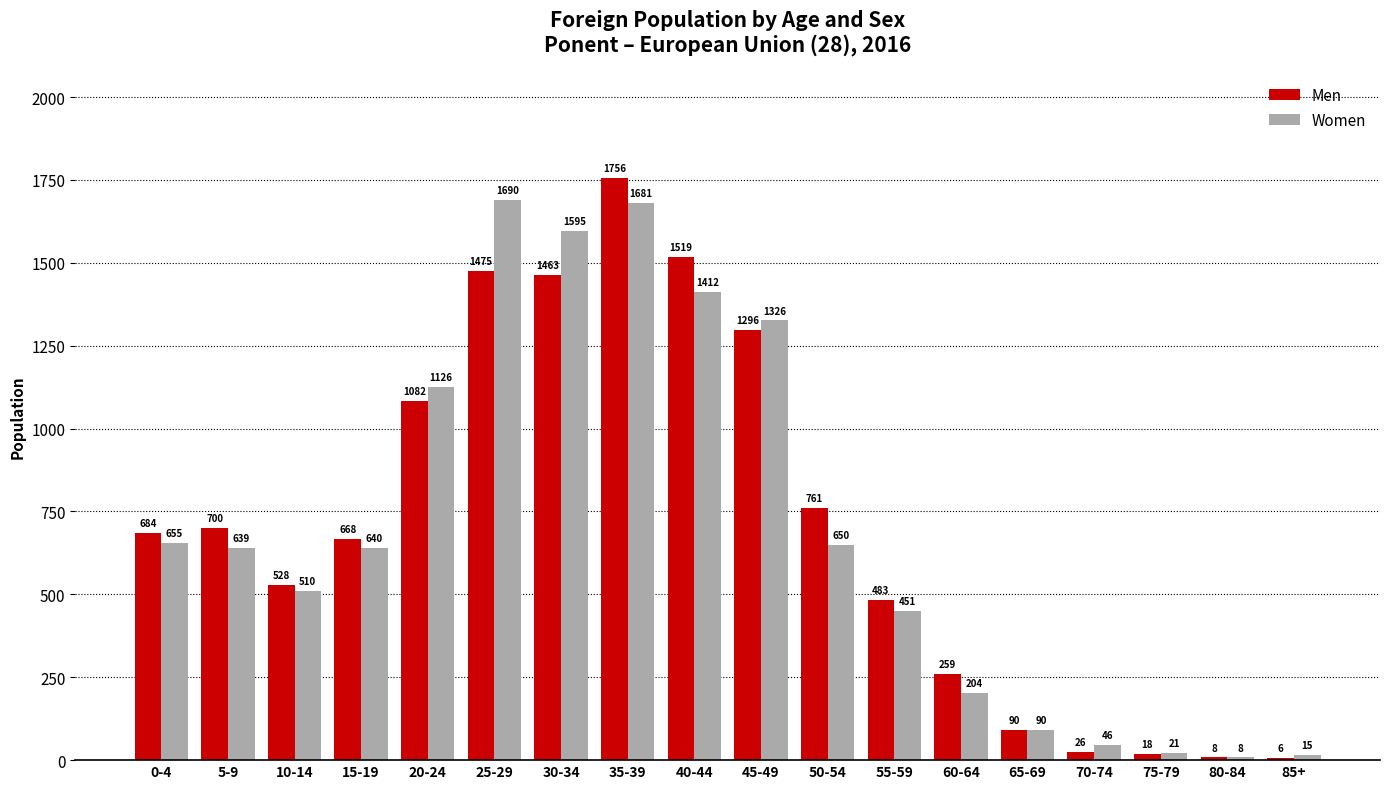

Does the chart contain stacked bars?

No